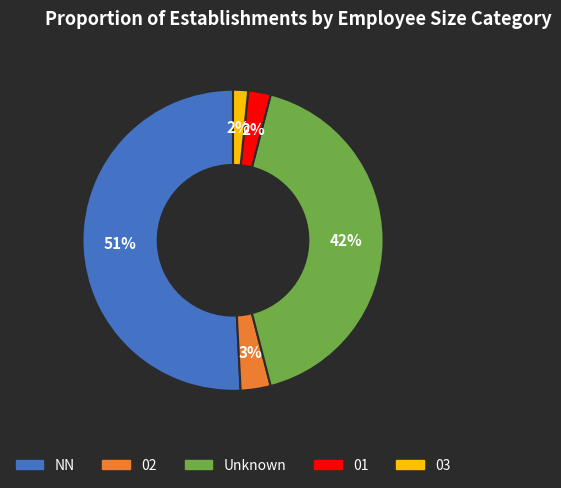

Which slice is the largest?

NN